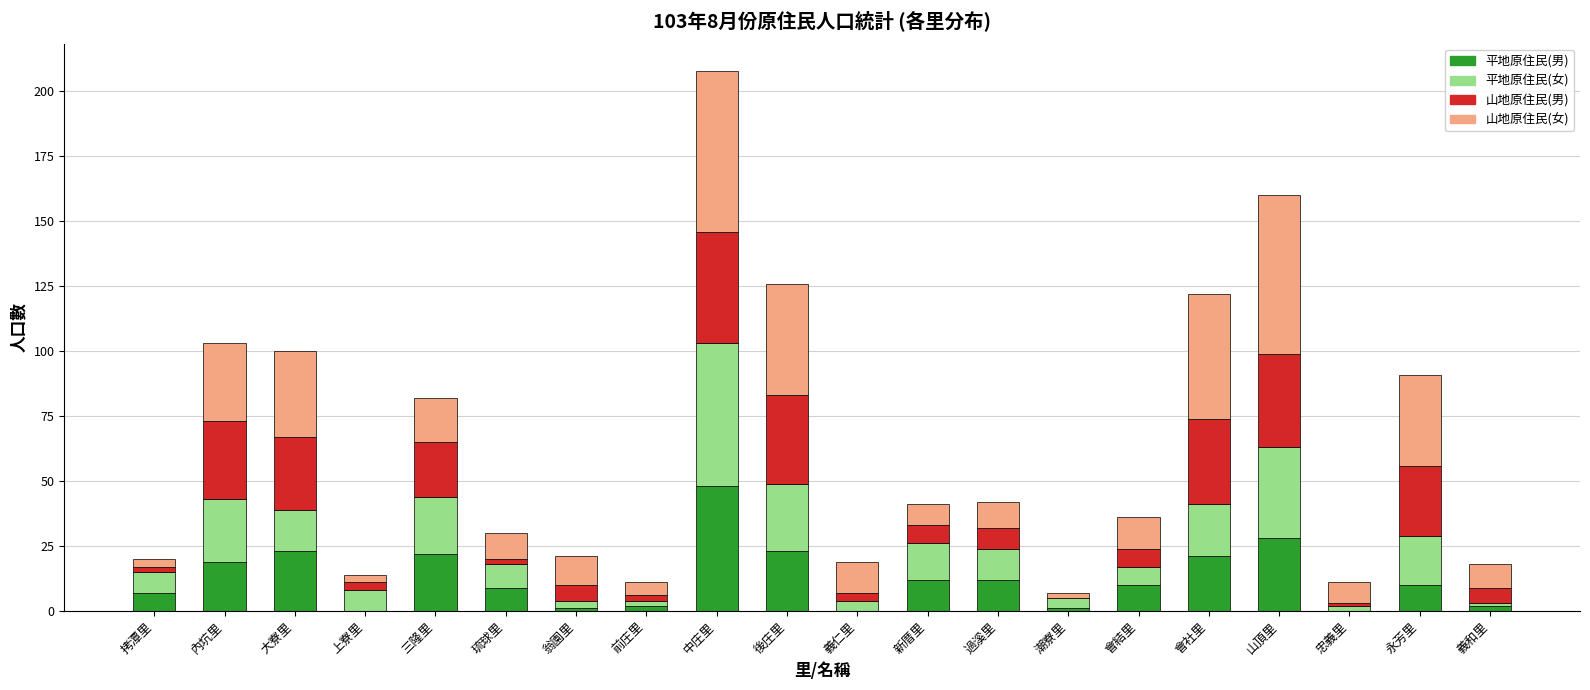

What are all the series names shown in the legend?

平地原住民(男), 平地原住民(女), 山地原住民(男), 山地原住民(女)